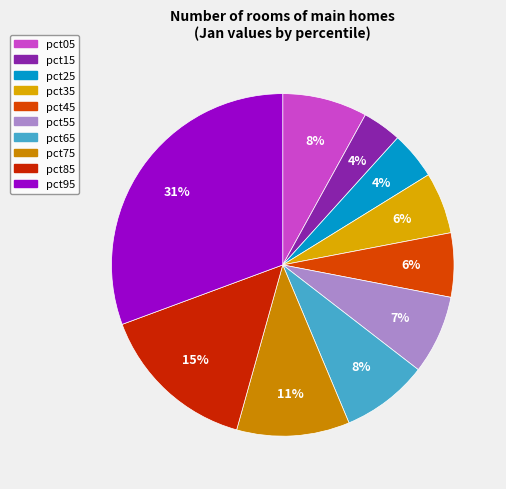

What is the total percentage of pct85 and pct05?

23.0%